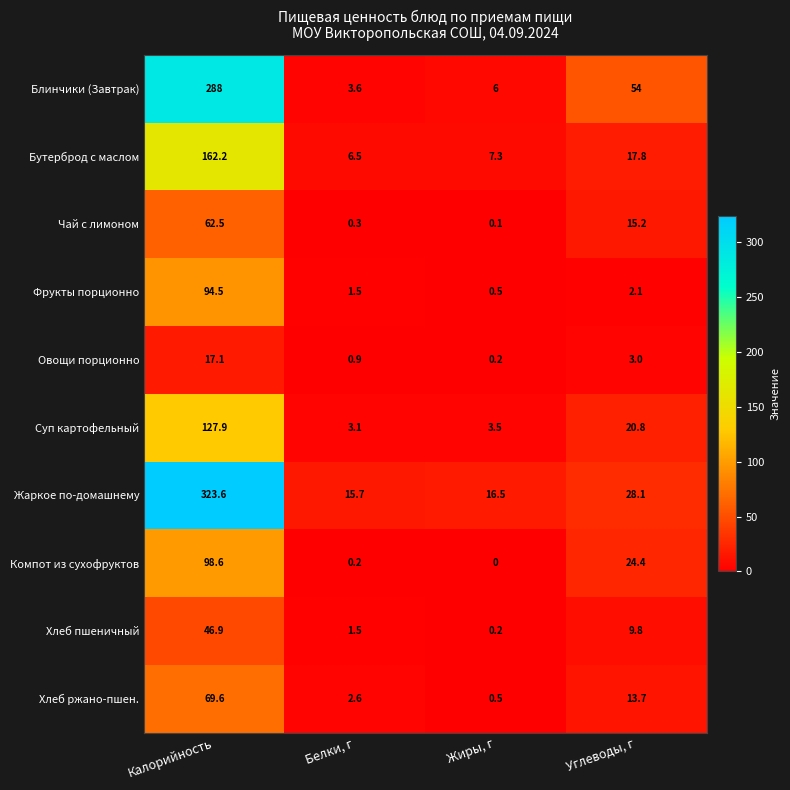

The Чай с лимоном series shows 0.1 at Жиры, г. True or false?

True